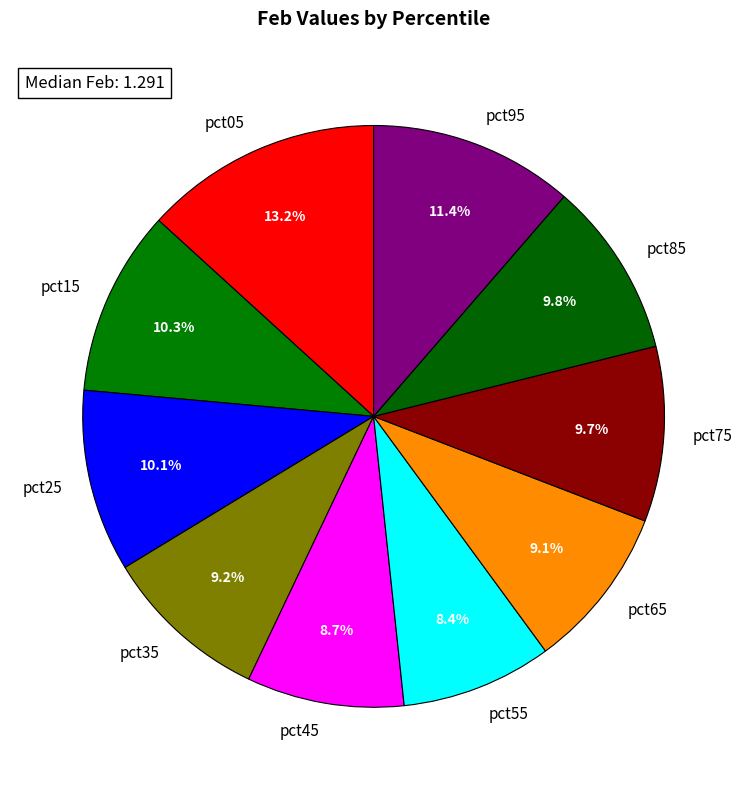

Which category has the biggest portion of the pie?

pct05